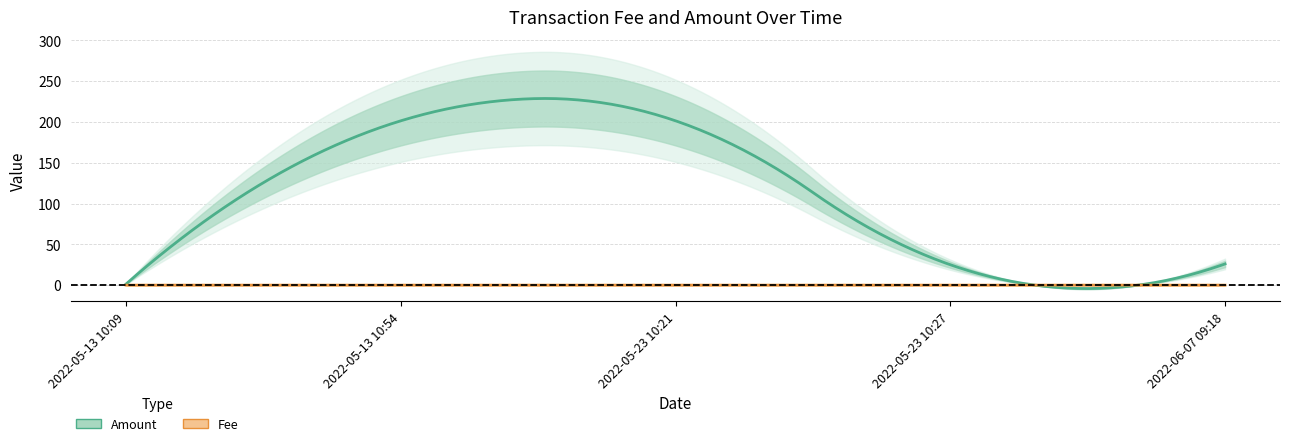

True or false: Amount and Fee cross at least once.

False